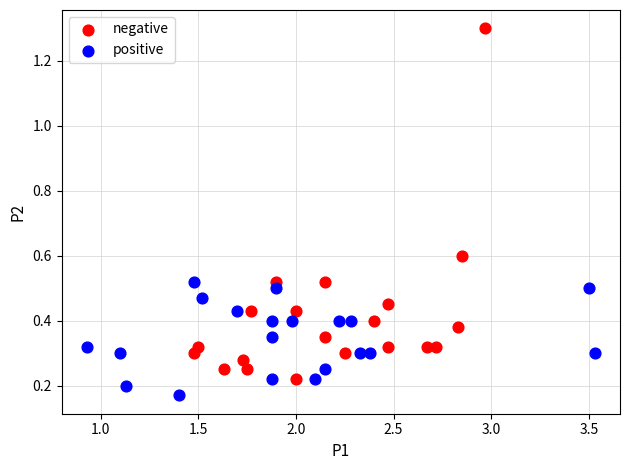

Which series contains the lowest Y value?

positive